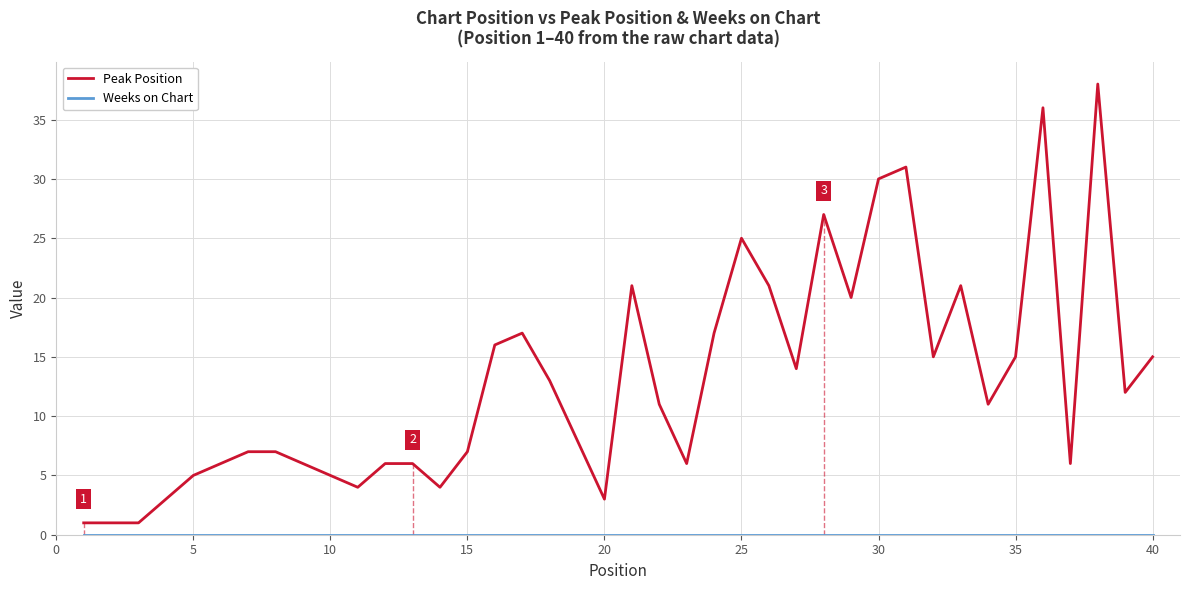

What is the maximum value shown in the chart?

38